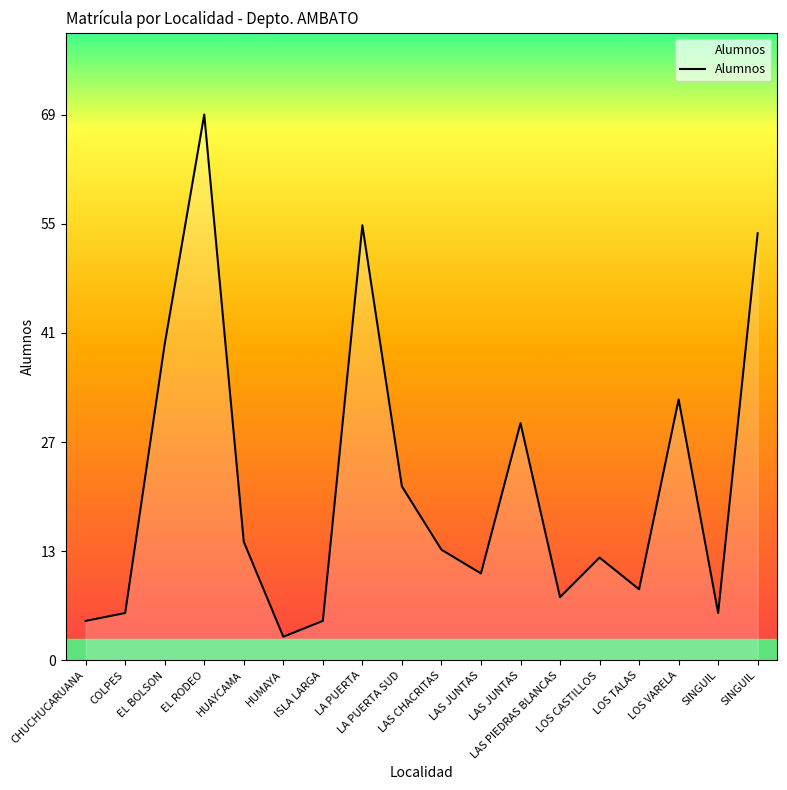

How many interior local valleys (lower than both neighbors) does the data have?

5